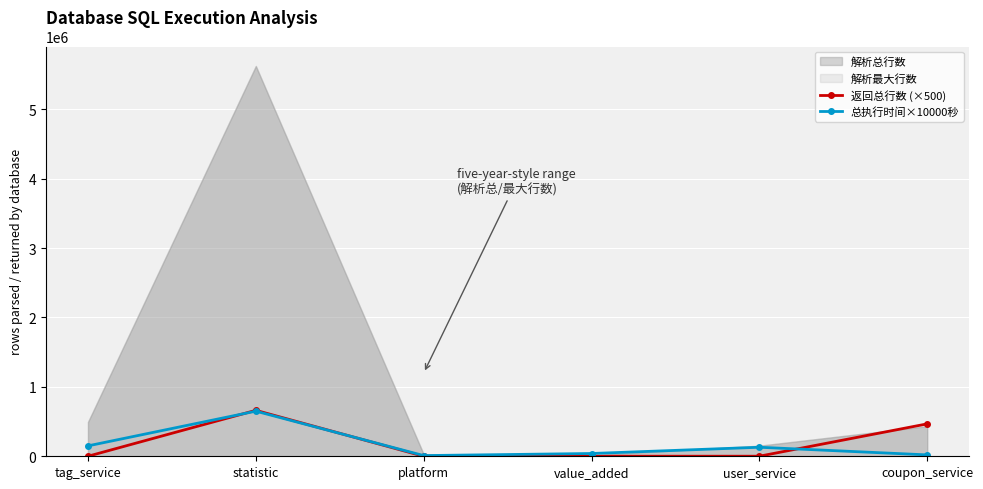

What is the spread (max minus min) of values at platform?

10000